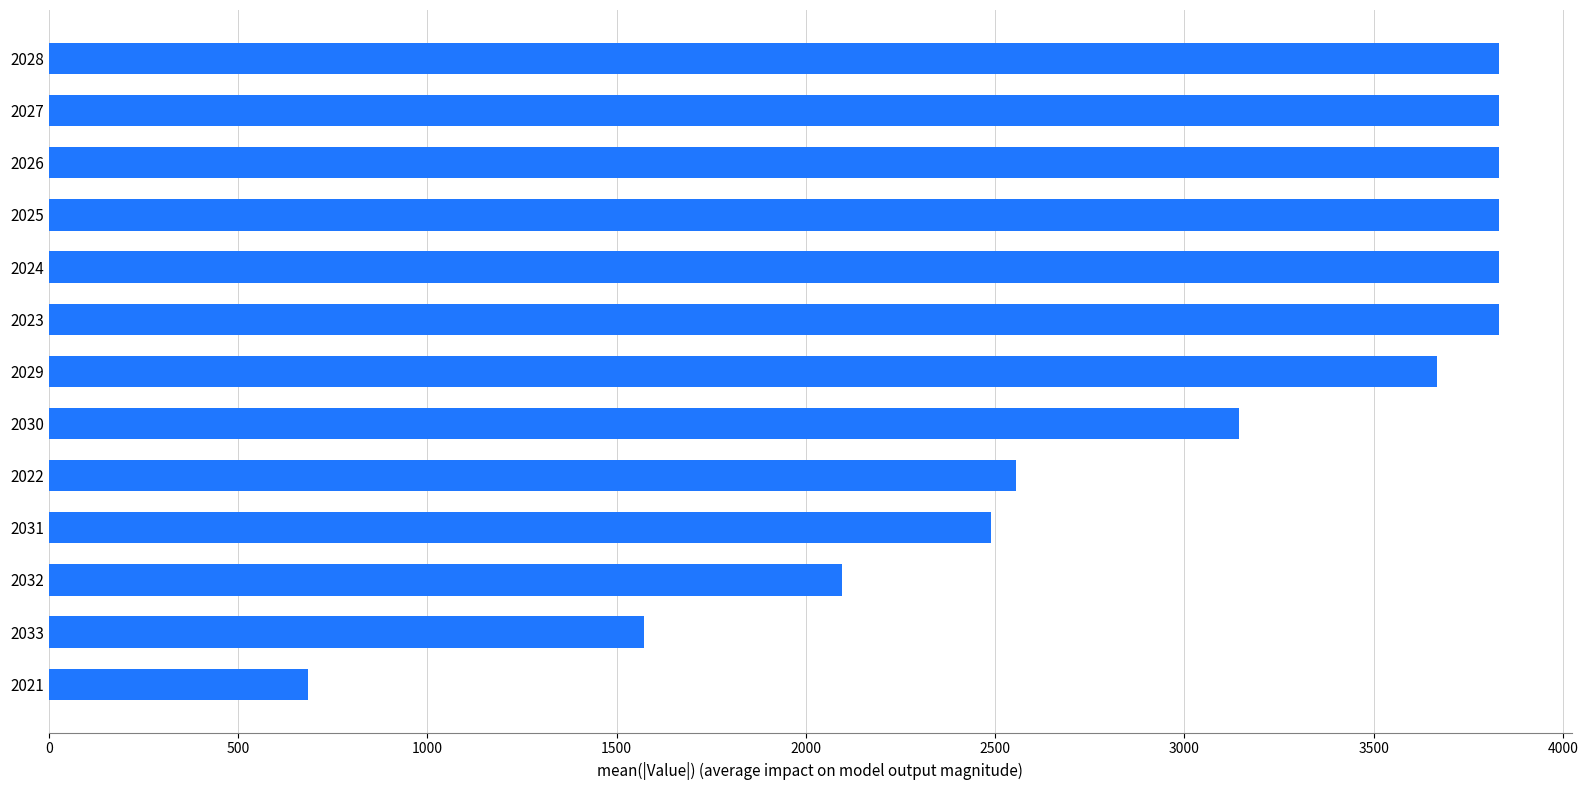

Read the value at 2029.

3667.1